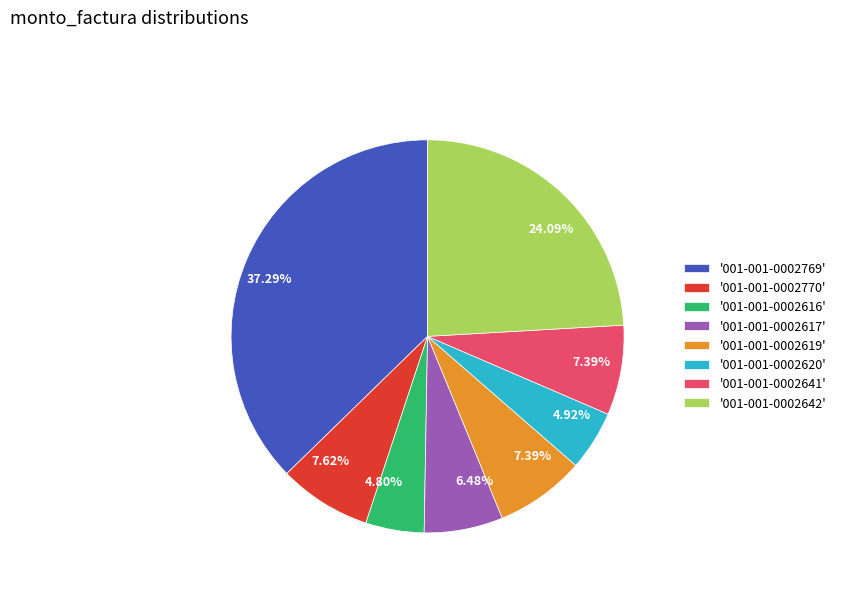

To the nearest percent, what is the difference between the largest and smallest slice percentages?

32%